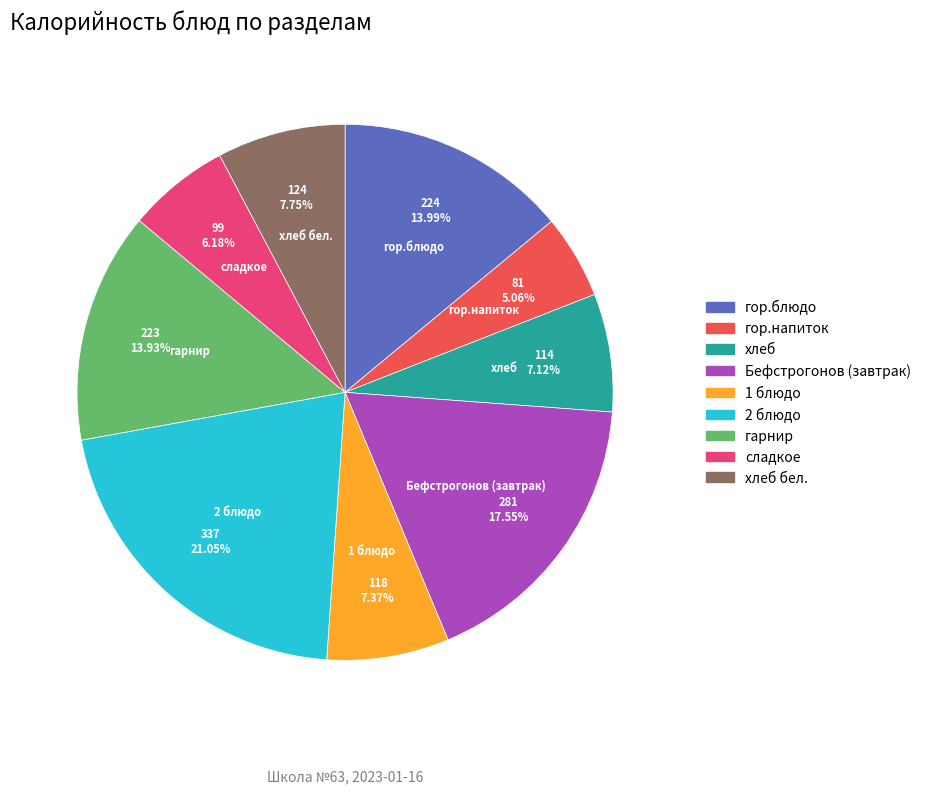

How many segments does this pie chart have?

9